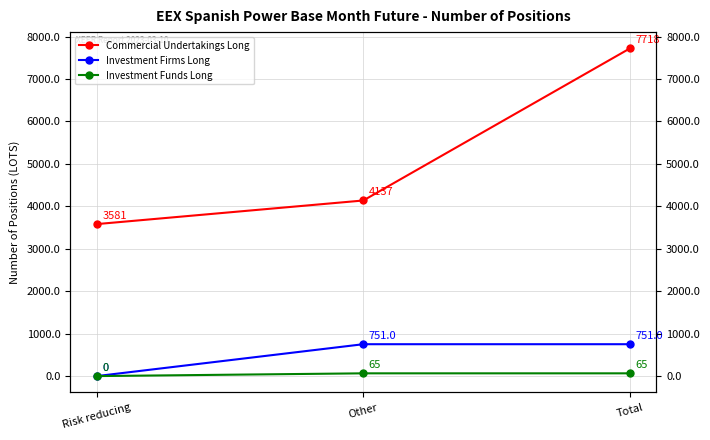

Reading left to right, extract all data points from this chart.

Commercial Undertakings Long: 3581.0	4137.0	7718.0
Investment Firms Long: 0.0	751.0	751.0
Investment Funds Long: 0.0	65.0	65.0